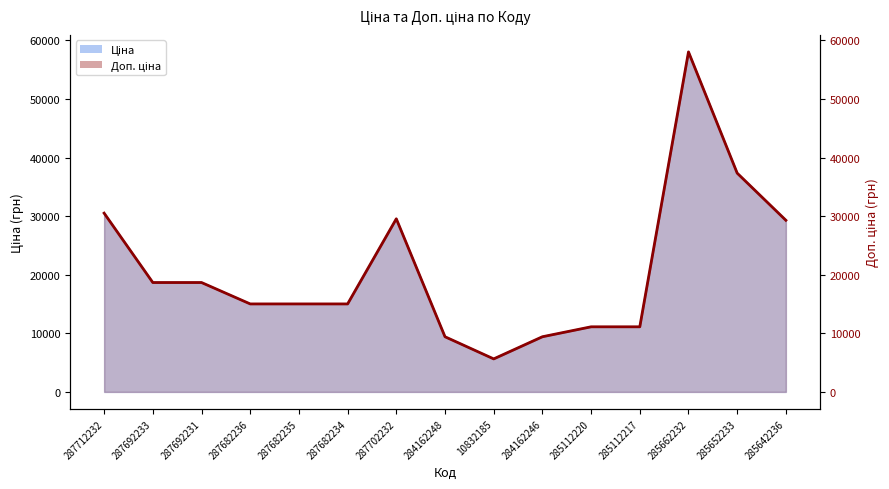

How many data points does each series have?

15